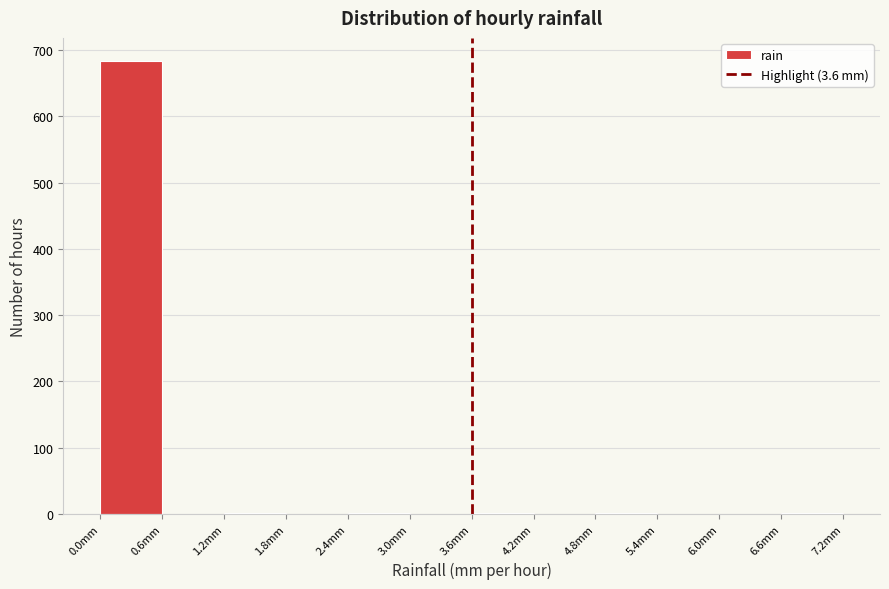

Reading left to right, transcribe this chart: for each bar, give the range it covers on the x-axis and its height. The values are not printed on the chart, so give them approximately, as read against the axis.

0.0 to 0.6: 680
0.6 to 1.2: 0
1.2 to 1.8: under 10
1.8 to 2.4: 0
2.4 to 3.0: under 10
3.0 to 3.6: 0
3.6 to 4.2: under 10
4.2 to 4.8: 0
4.8 to 5.4: under 10
5.4 to 6.0: 0
6.0 to 6.6: 0
6.6 to 7.2: under 10